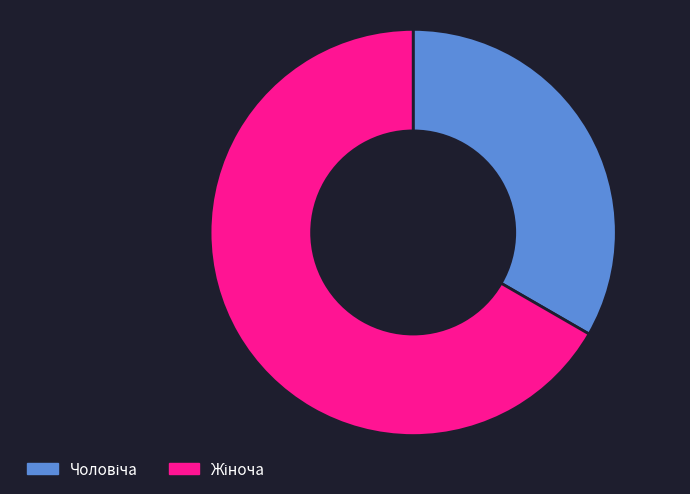

Is there a majority slice in this chart?

Yes